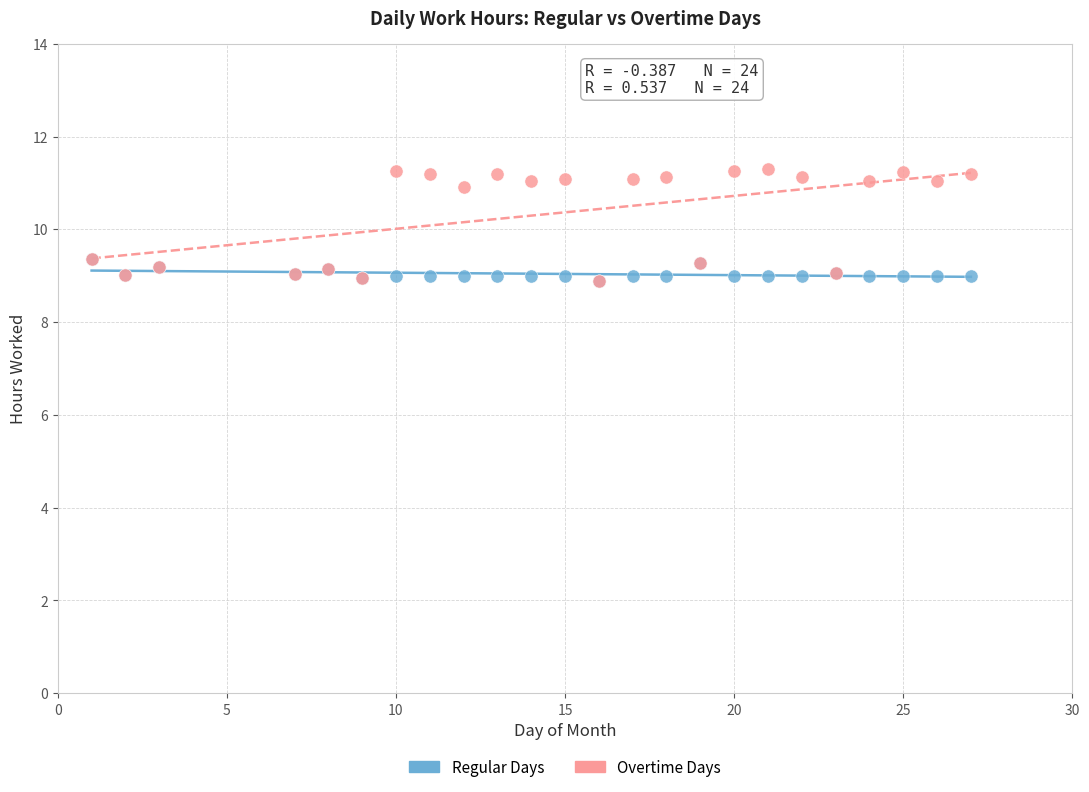

What are all the series names shown in the legend?

Regular Days, Overtime Days